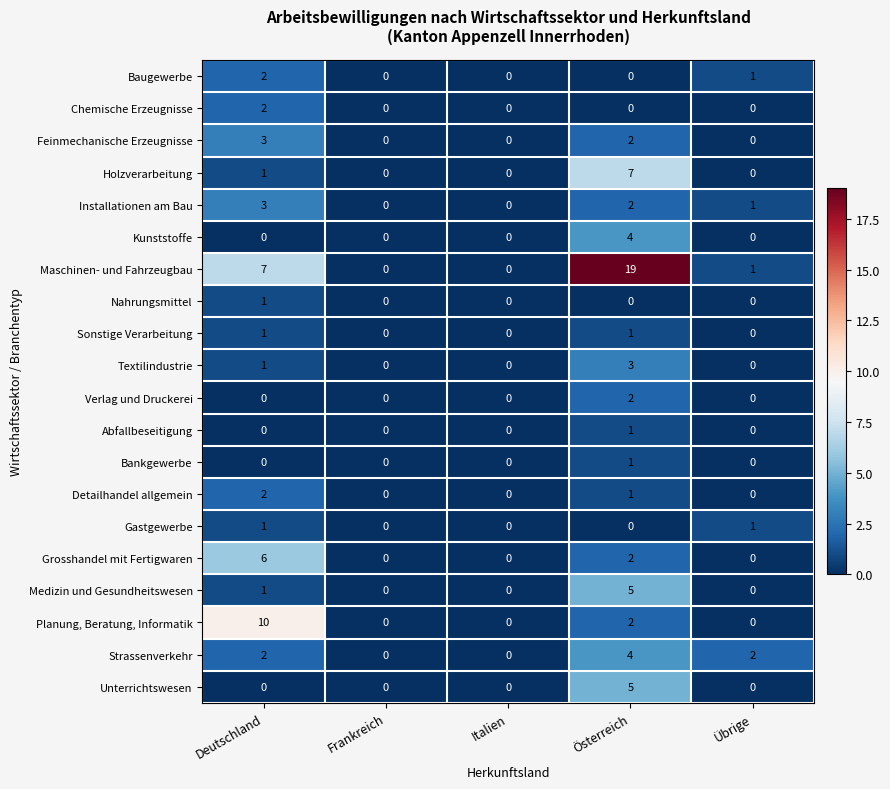

Between Frankreich and Übrige, which series saw the biggest shift?

Strassenverkehr